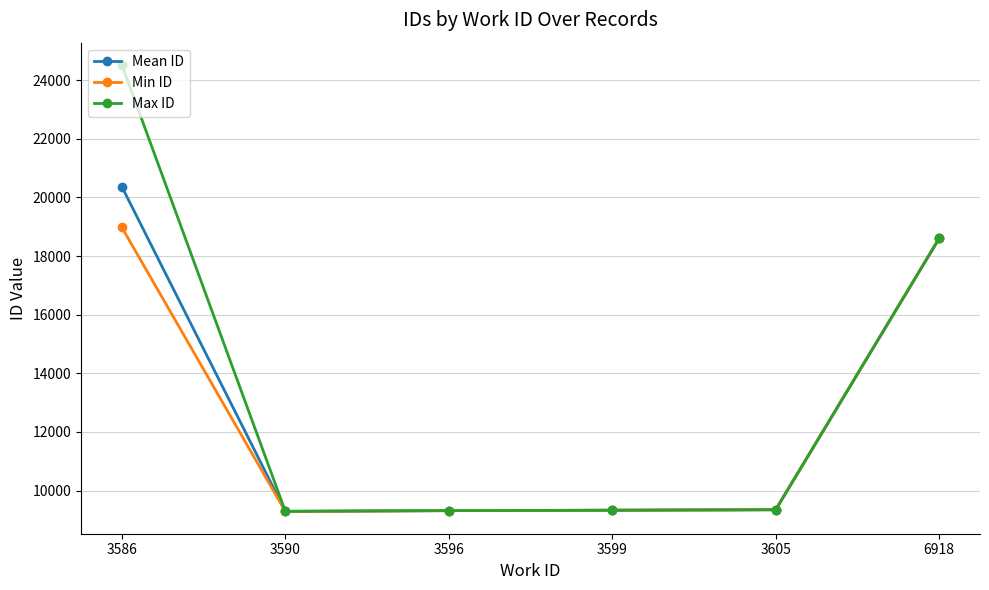

List the series in order of their peak value, highest first.

Max ID, Mean ID, Min ID